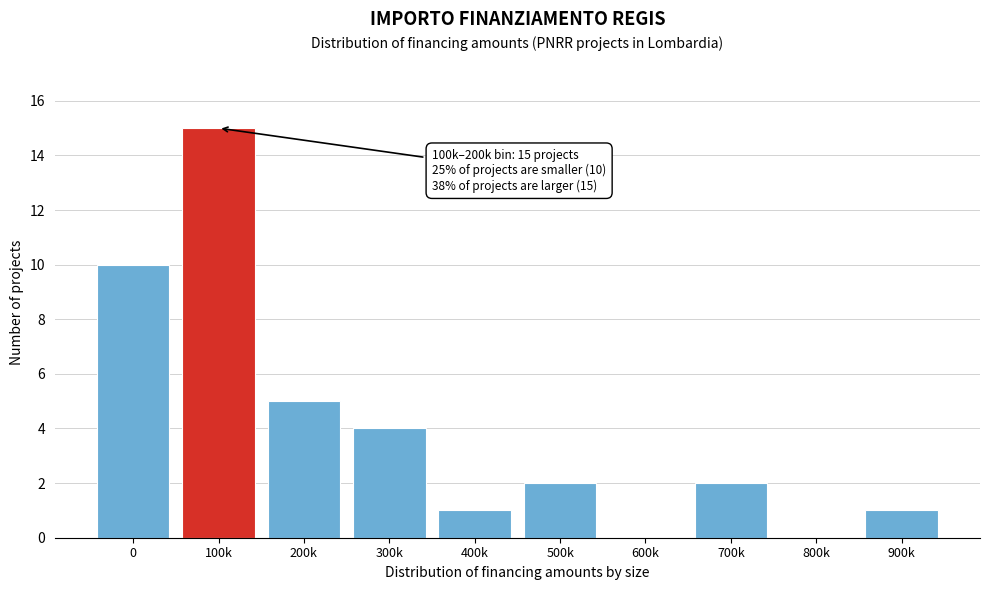

Reading left to right, transcribe all the data shown in this chart.

0=10	100k=15	200k=5	300k=4	400k=1	500k=2	600k=0	700k=2	800k=0	900k=1